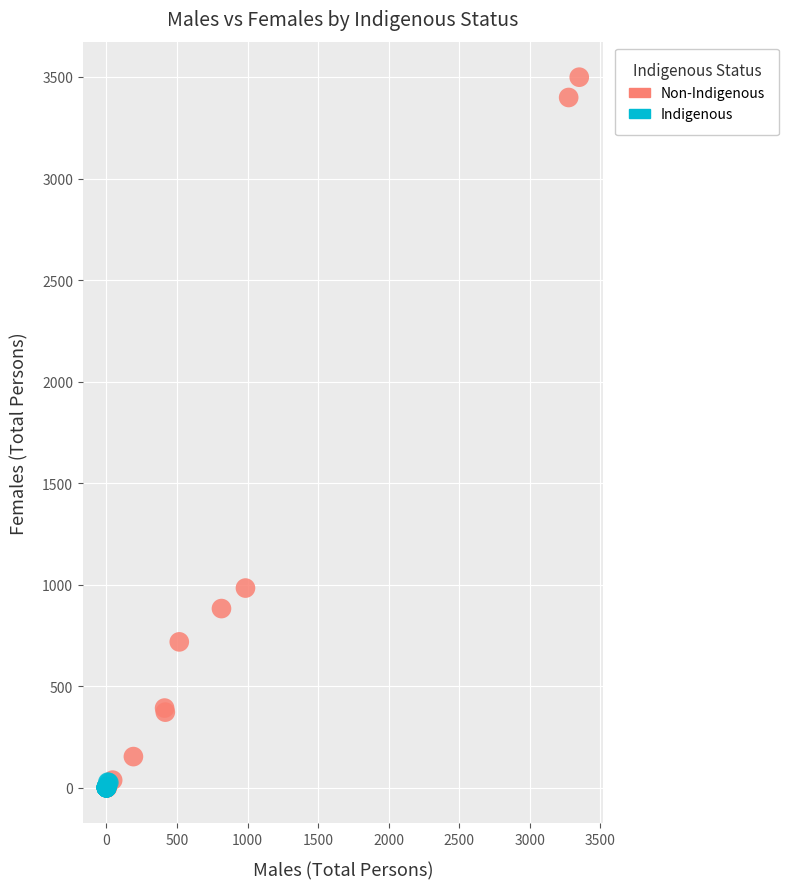

Which series contains the highest Y value?

Non-Indigenous